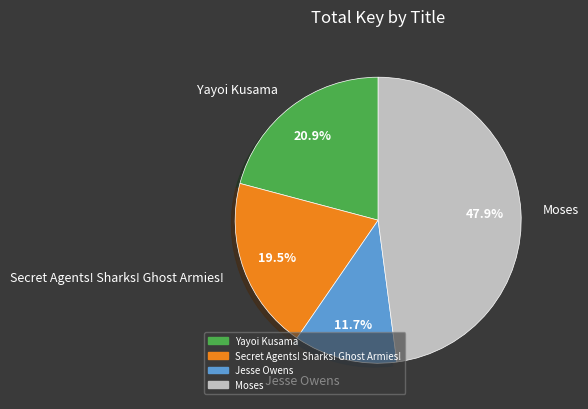

Which slice is the largest?

Moses